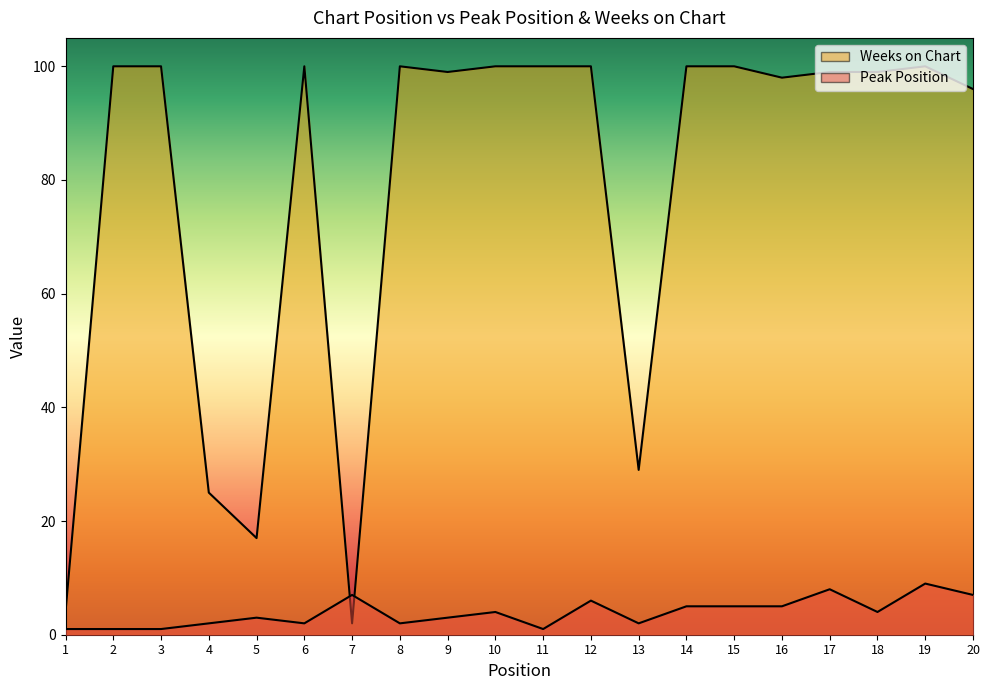

Reading left to right, what are all the values shown in this chart?

Peak Position: 1=1	2=1	3=1	4=2	5=3	6=2	7=7	8=2	9=3	10=4	11=1	12=6	13=2	14=5	15=5	16=5	17=8	18=4	19=9	20=7
Weeks on Chart: 1=4	2=100	3=100	4=25	5=17	6=100	7=2	8=100	9=99	10=100	11=100	12=100	13=29	14=100	15=100	16=98	17=99	18=99	19=100	20=96